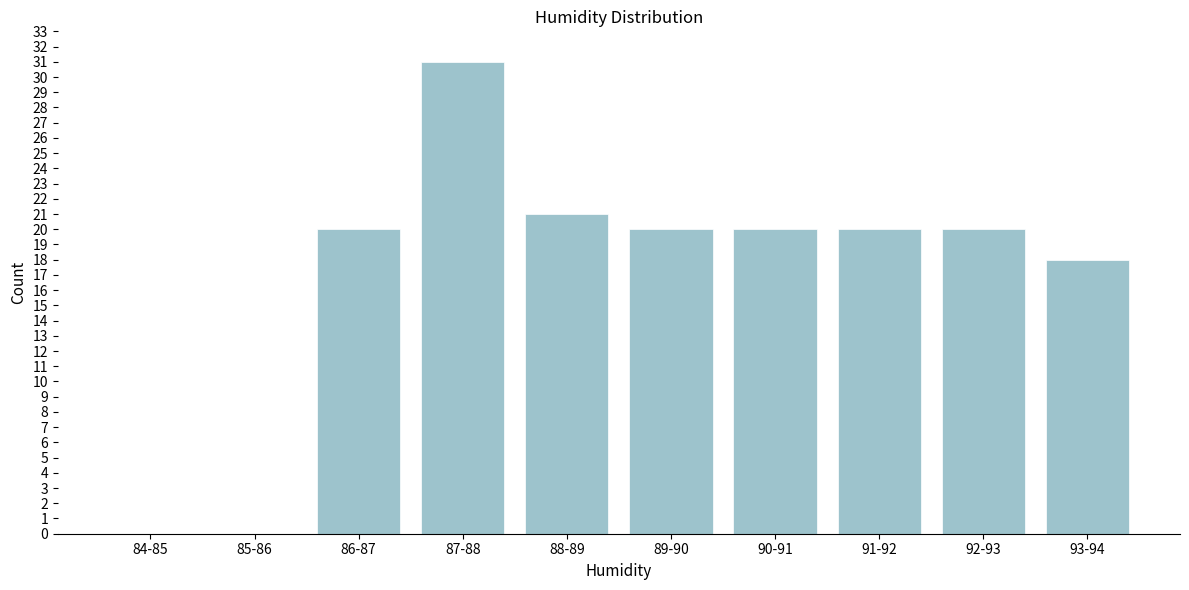

Reading left to right, what are all the values shown in this chart?

84-85=0	85-86=0	86-87=20	87-88=31	88-89=21	89-90=20	90-91=20	91-92=20	92-93=20	93-94=18